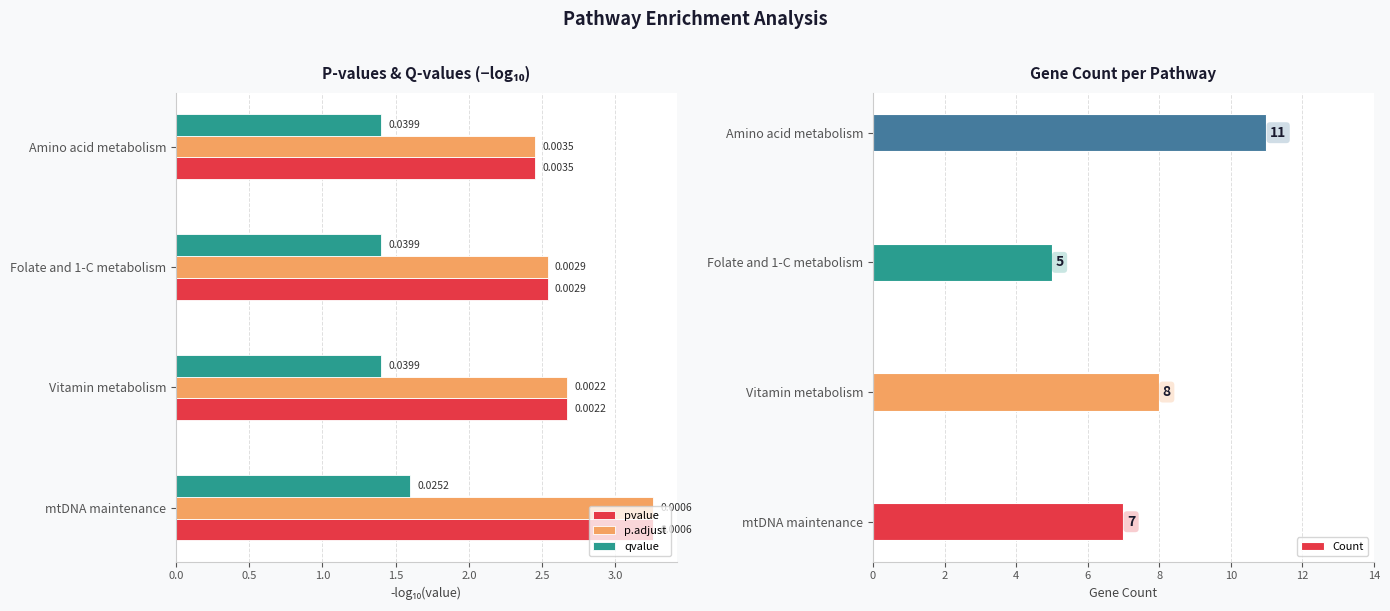

What value does the Count series have at Folate and 1-C metabolism?

5